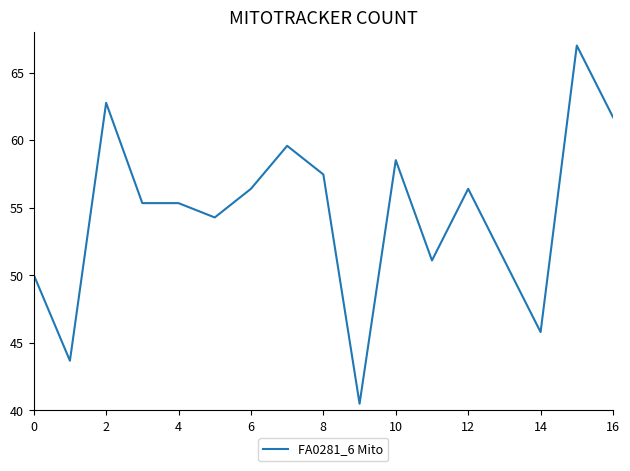

What is the greatest value displayed?

67.0